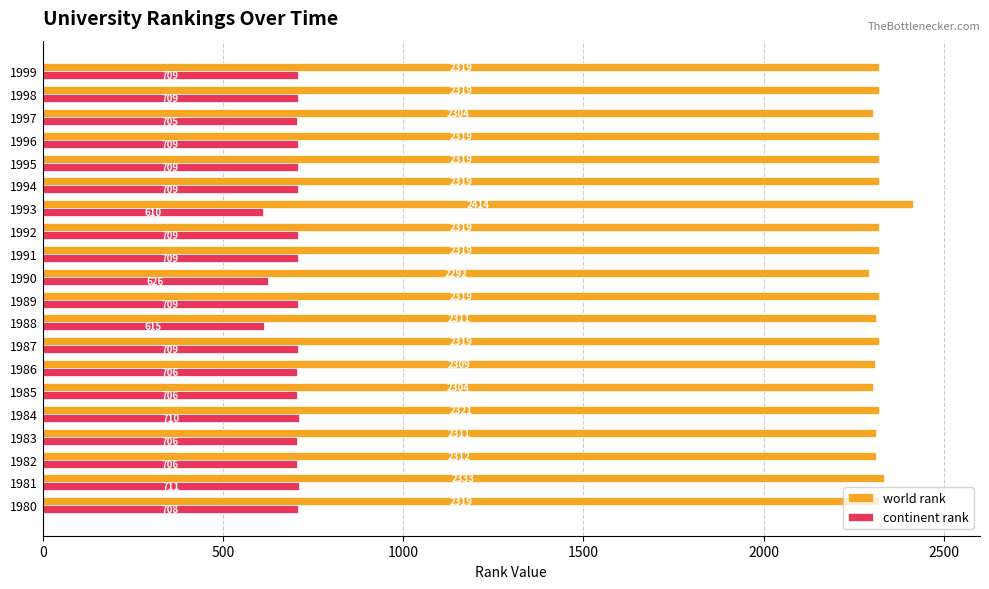

List the series in order of their peak value, lowest first.

continent rank, world rank